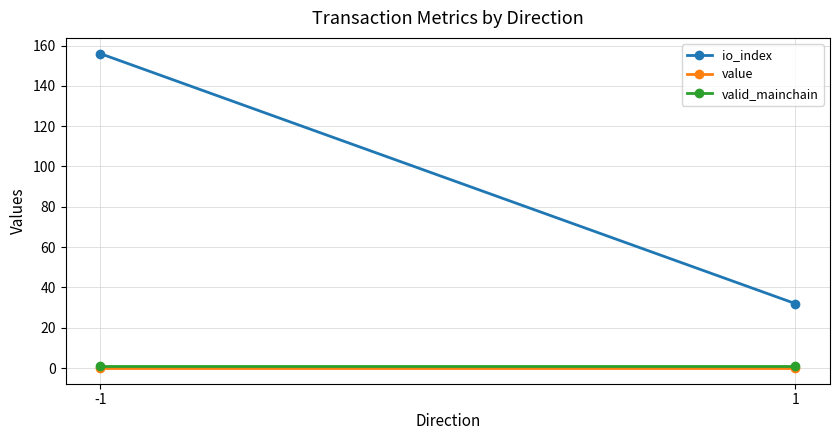

Reading left to right, list all the values displayed in this chart.

io_index: 156.0	32.0
value: 0.0	0.0
valid_mainchain: 1.0	1.0